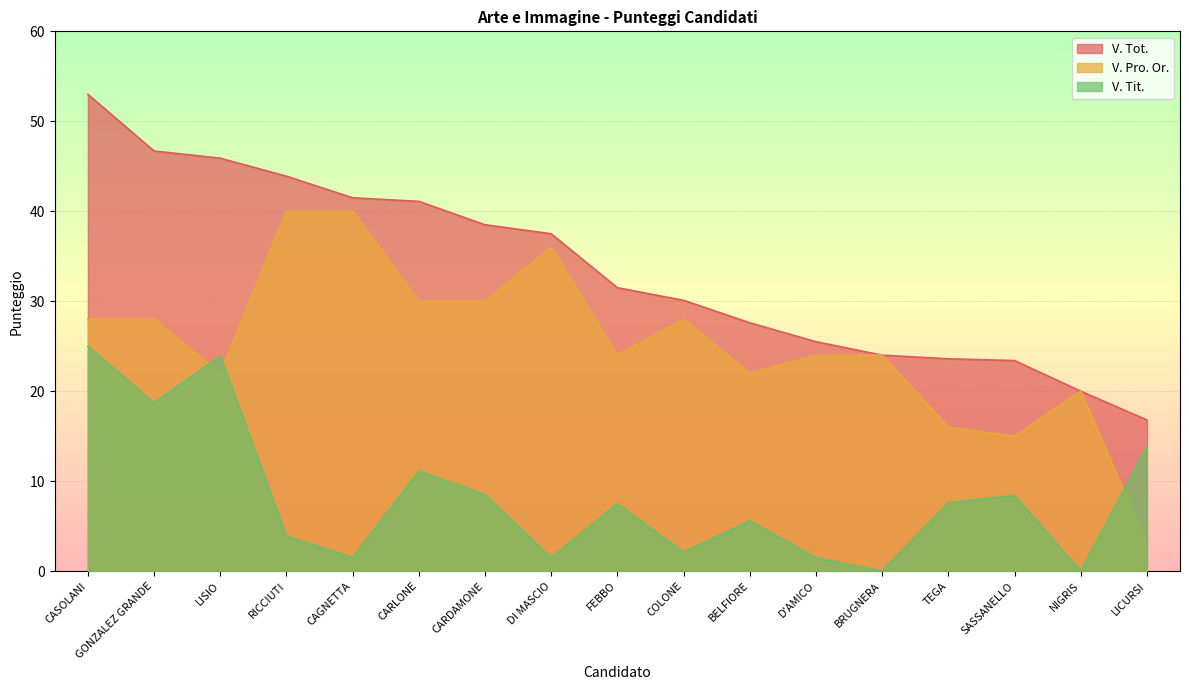

True or false: V. Tit. has more than 1 interior local peaks.

True